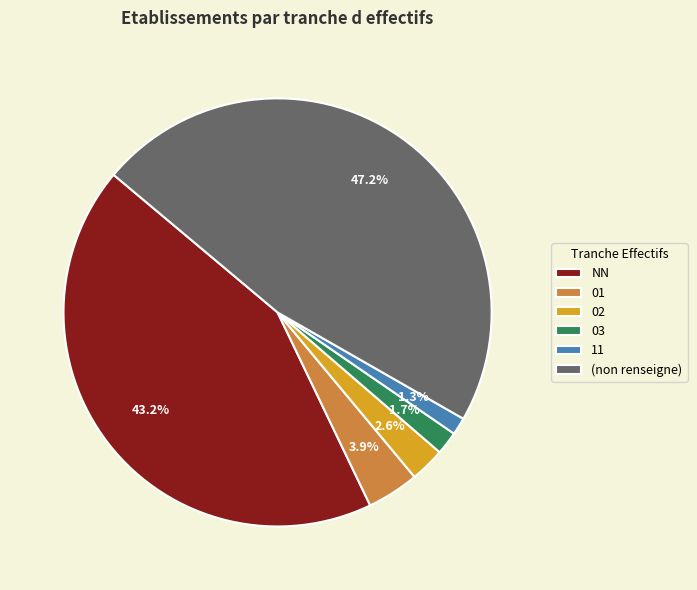

Is it true that 03 is 2% of the pie?

True